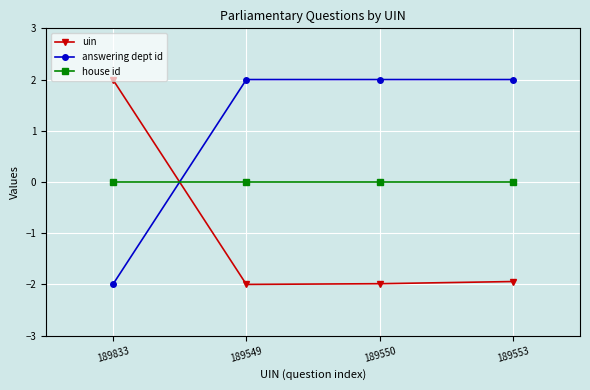

What position from the right is 189549?

3